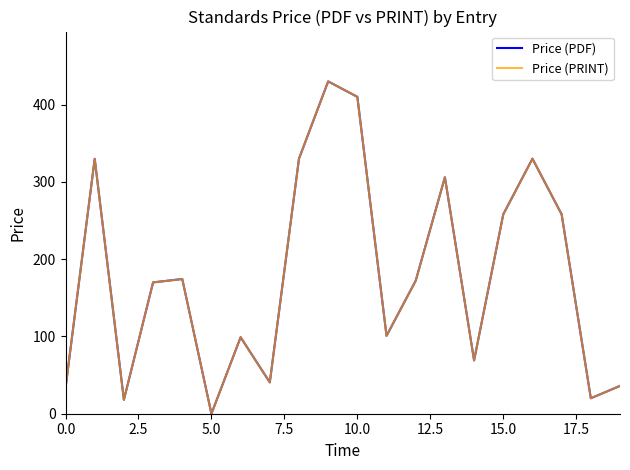

Does the chart have visible grid lines?

No